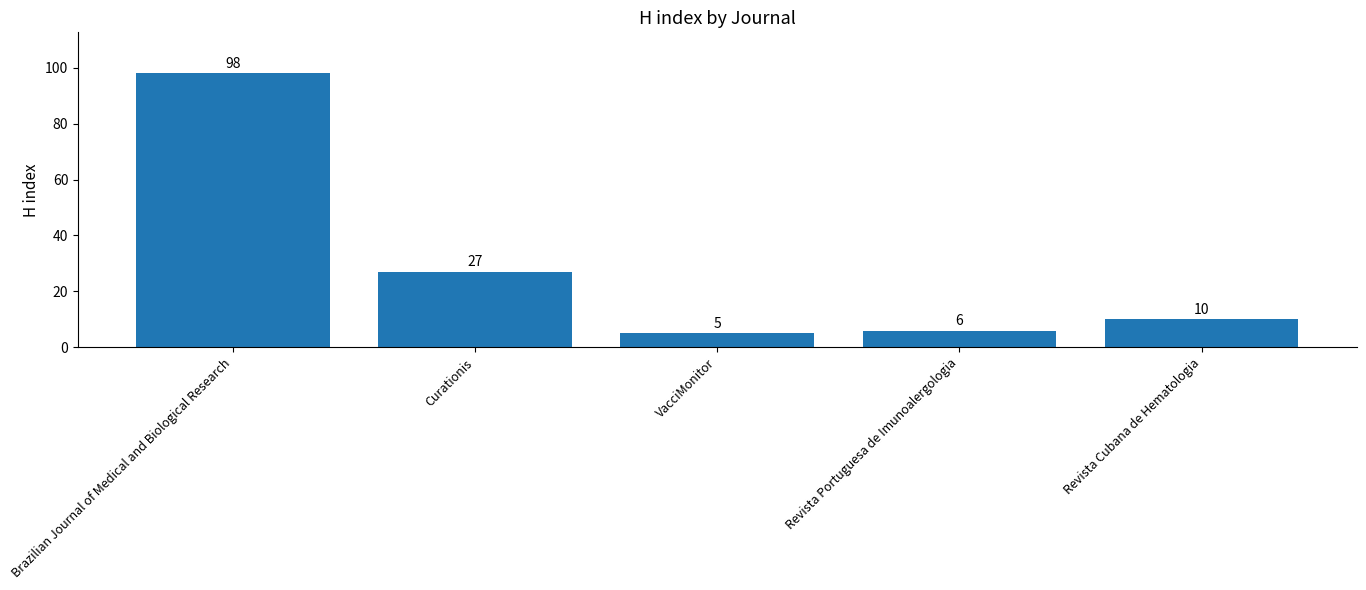

What is the greatest value displayed?

98